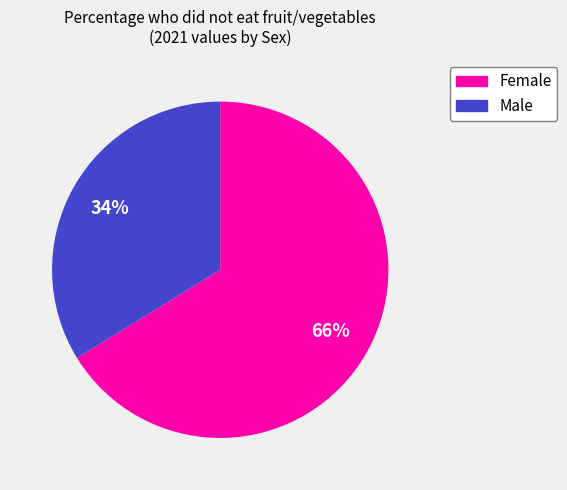

Is there a majority slice in this chart?

Yes